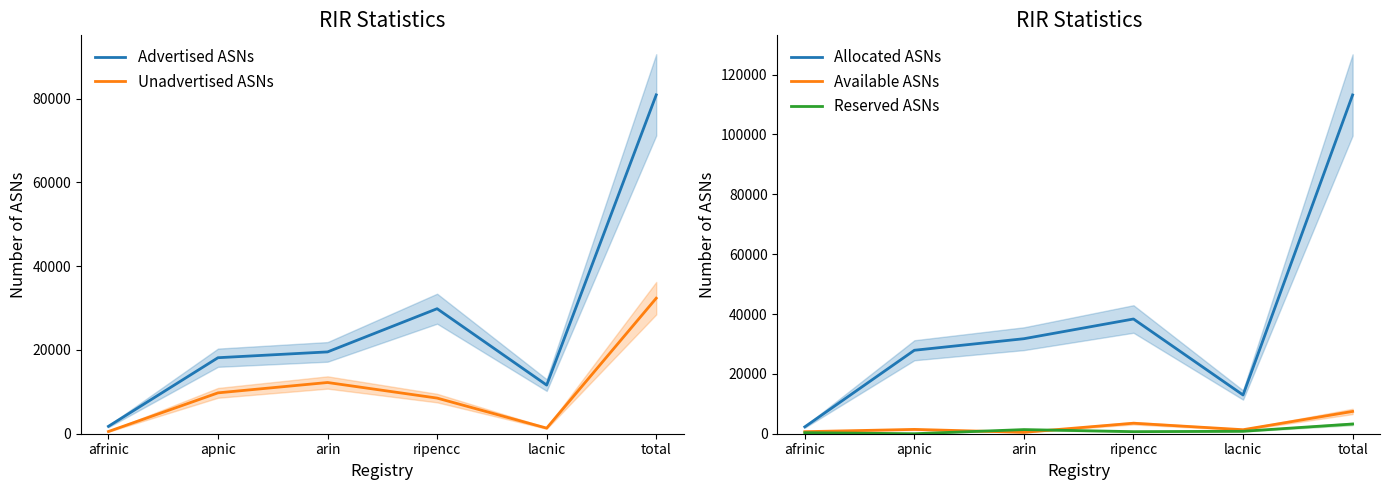

Reading left to right, list all the values displayed in this chart.

Advertised ASNs: afrinic=1760	apnic=18139	arin=19526	ripencc=29834	lacnic=11607	total=80866
Unadvertised ASNs: afrinic=526	apnic=9751	arin=12224	ripencc=8504	lacnic=1335	total=32340
Allocated ASNs: afrinic=2286	apnic=27890	arin=31750	ripencc=38338	lacnic=12942	total=113206
Available ASNs: afrinic=683	apnic=1443	arin=467	ripencc=3512	lacnic=1342	total=7447
Reserved ASNs: afrinic=357	apnic=0	arin=1381	ripencc=691	lacnic=819	total=3248